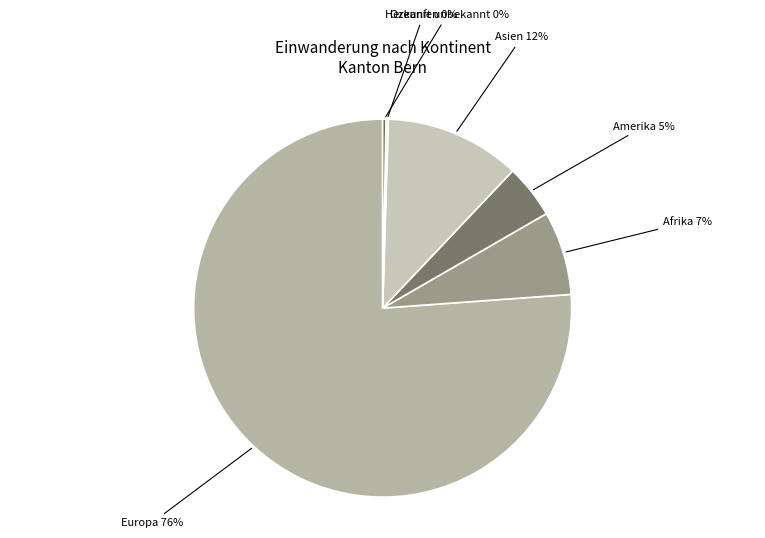

To the nearest percent, what is the difference between the largest and smallest slice percentages?

76%